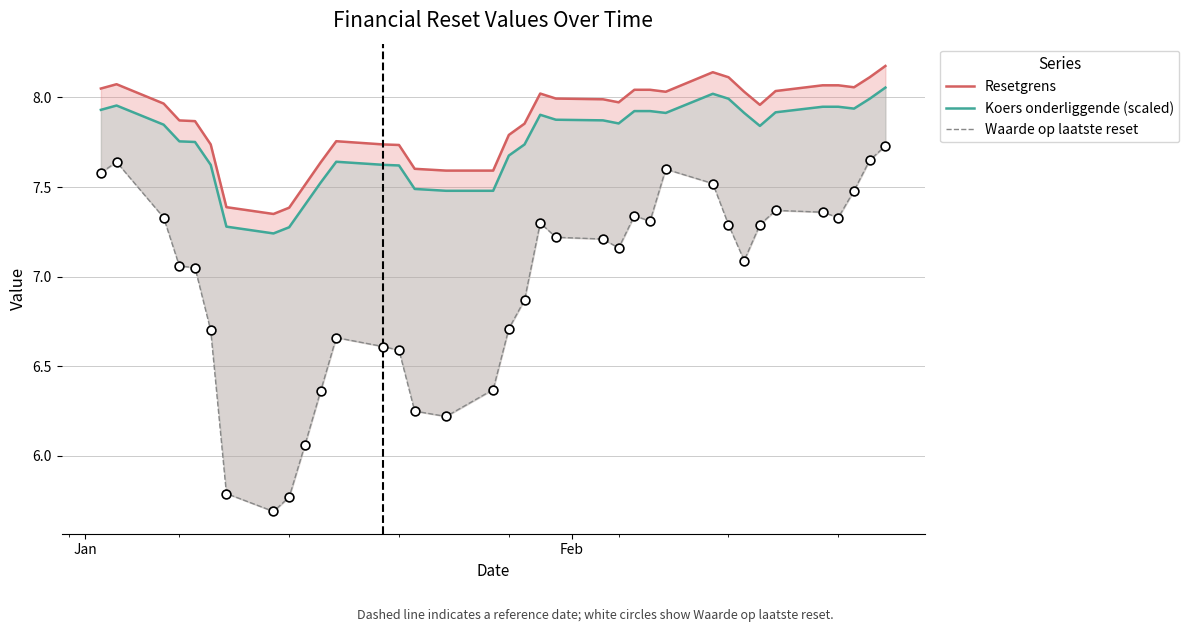

At how many categories does at least one series exceed 8?

15